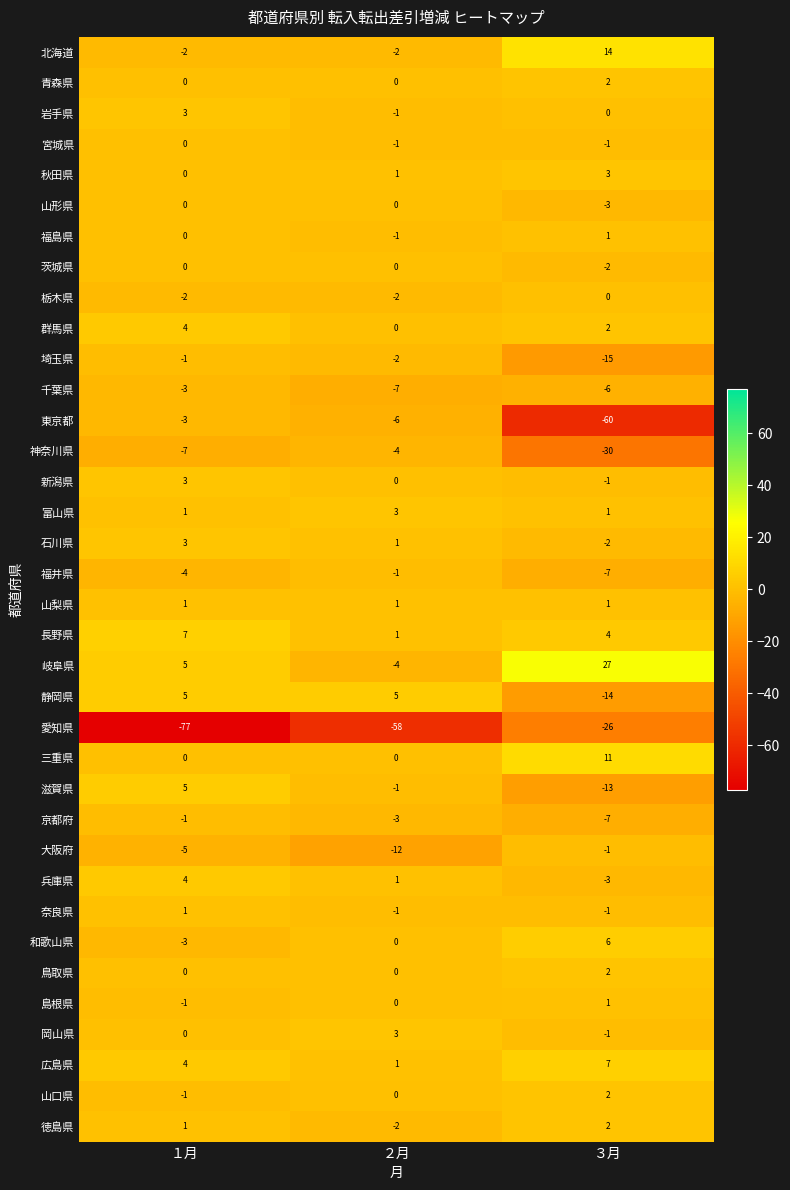

List the labels in order of 東京都 value, smallest first.

３月, ２月, １月